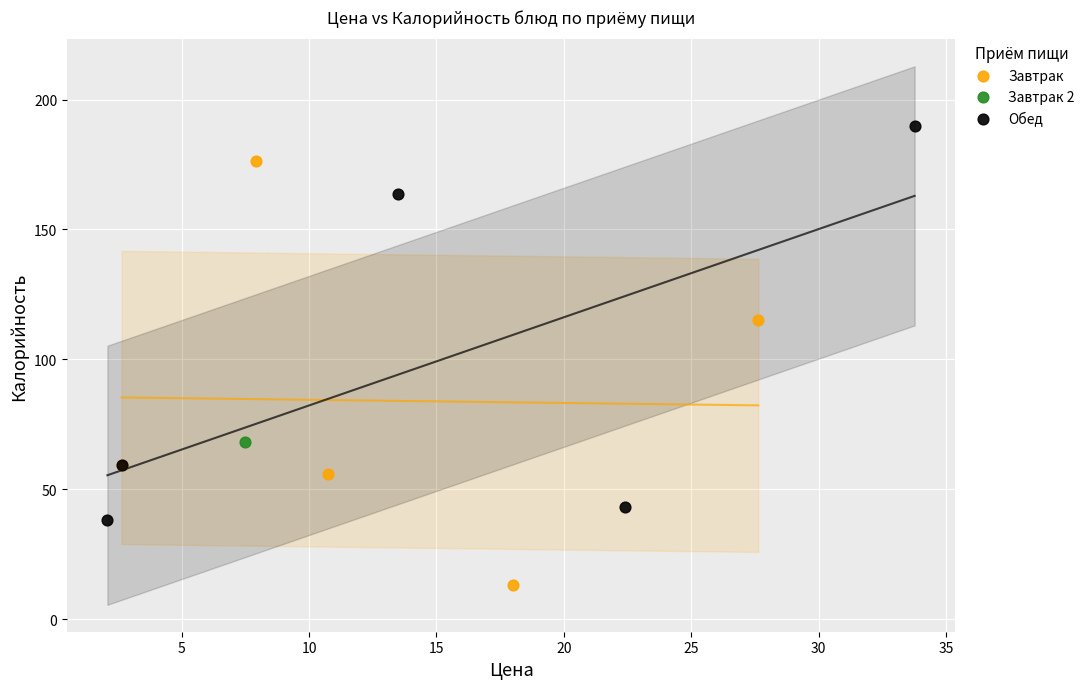

Which series reaches the maximum Y coordinate?

Обед